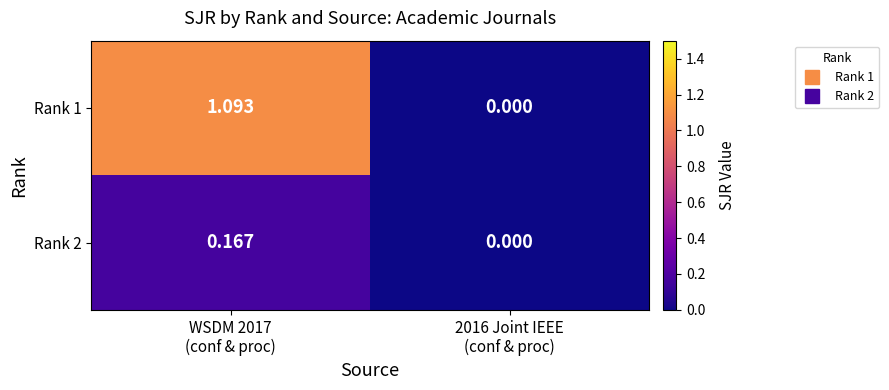

Rank the series by their maximum value, from highest to lowest.

Rank 1, Rank 2